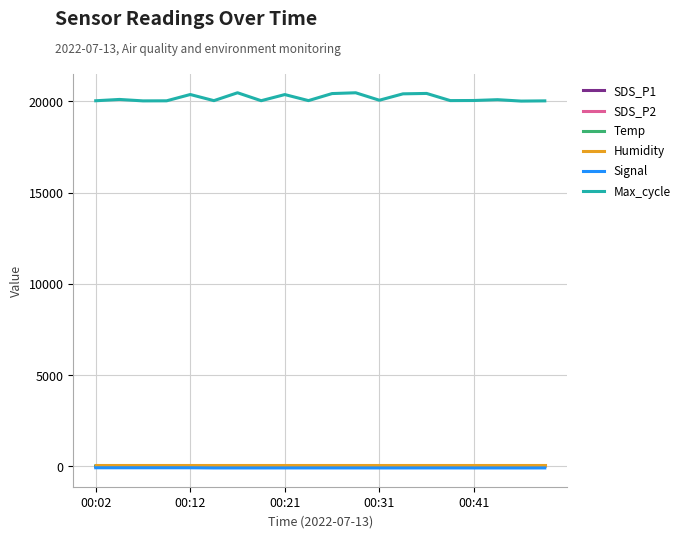

Which series has the largest total across all categories?

Max_cycle